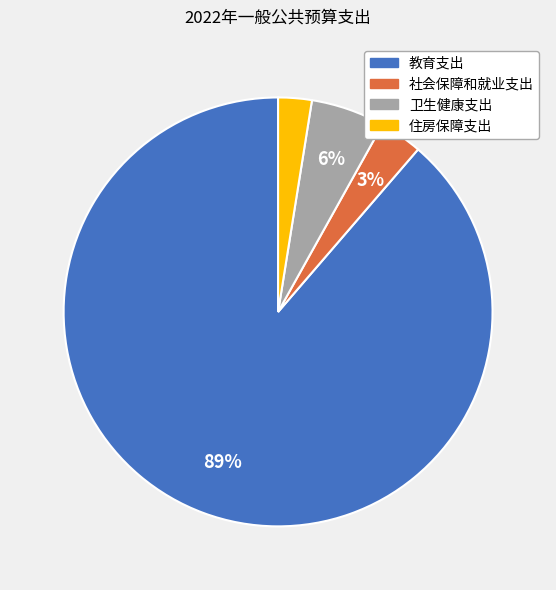

How many segments does this pie chart have?

4